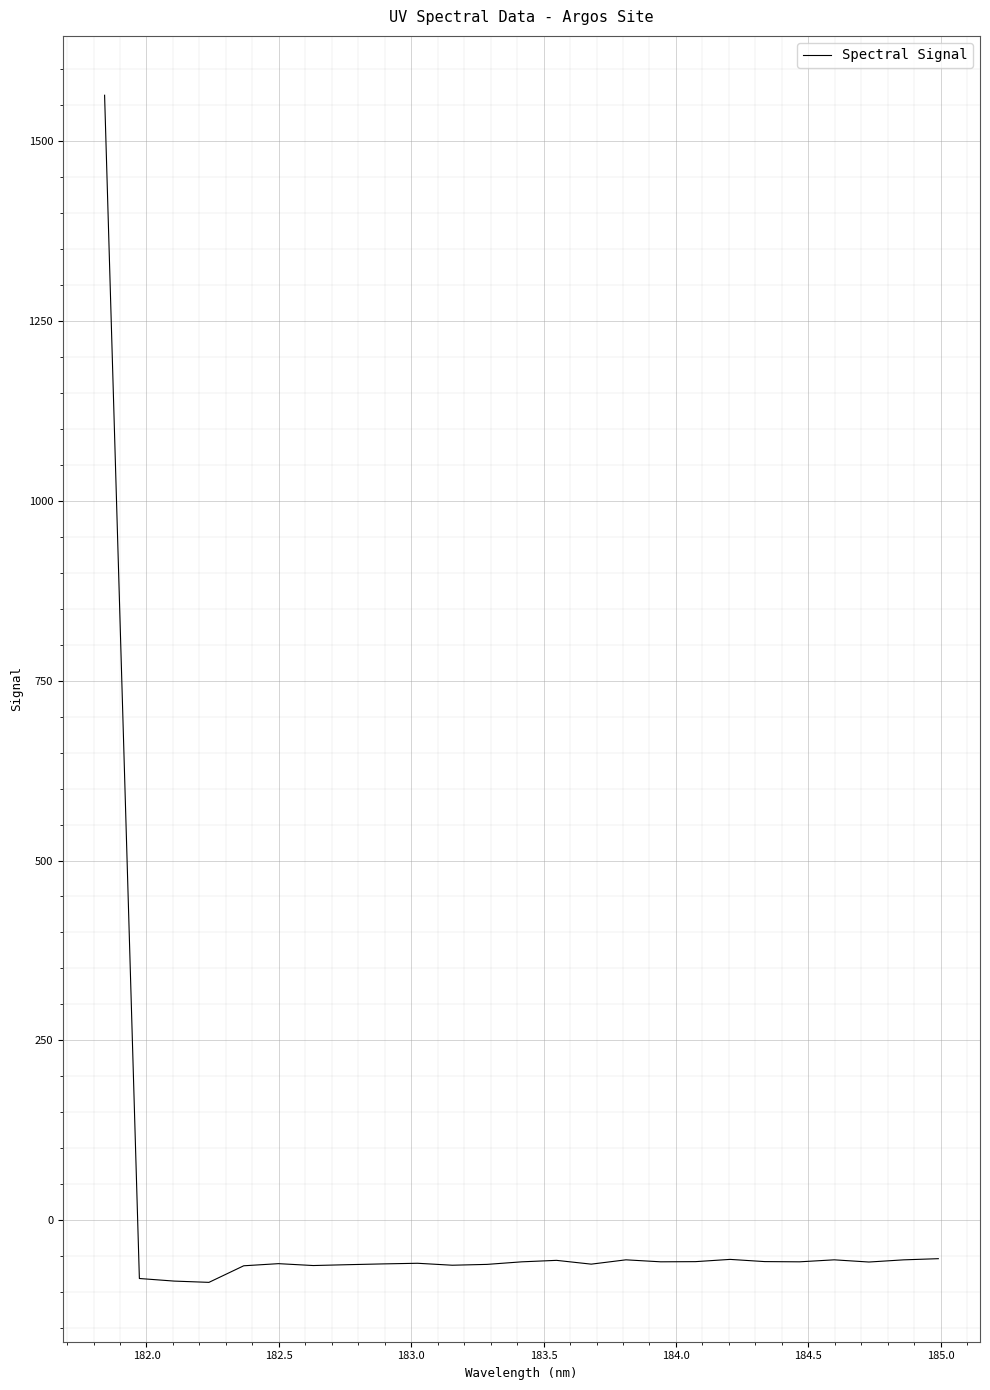

What is the maximum value shown in the chart?

1563.6